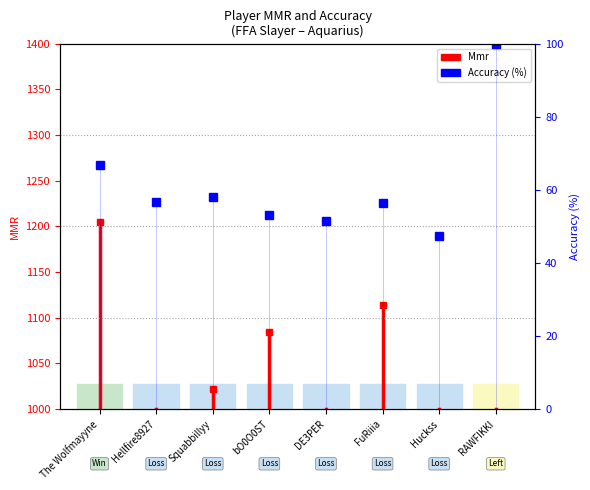

Reading right to left, transcribe all the data shown in this chart.

100.0	47.4	56.5	51.4	53.1	58.1	56.6	66.8